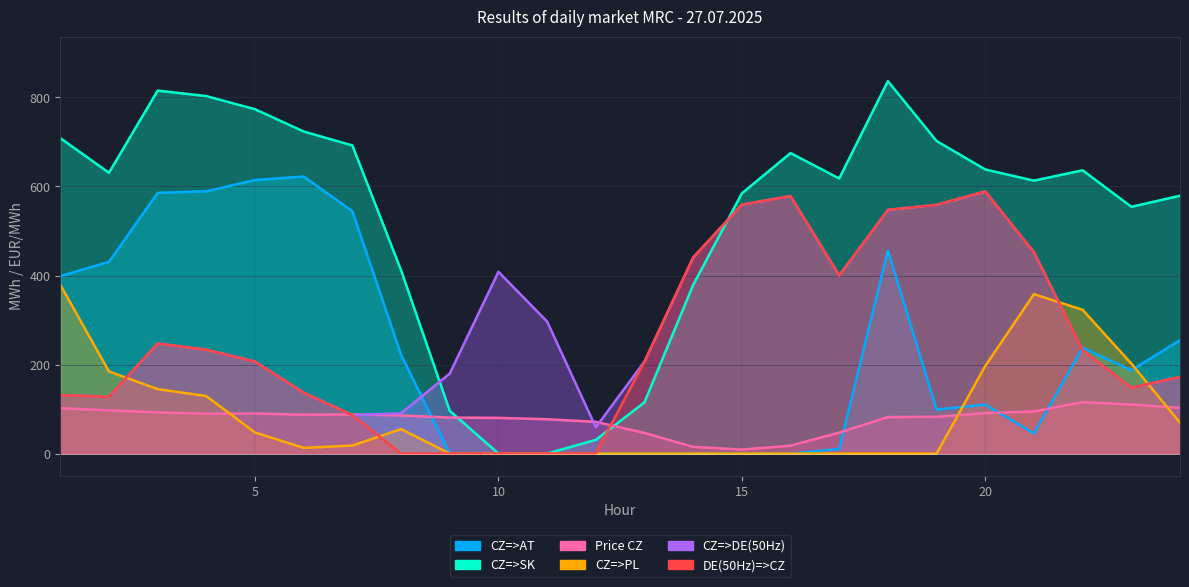

Reading right to left, extract all data points from this chart.

CZ=>AT: 254.8	187.1	237.8	45.3	110.0	98.9	456.3	10.2	0.0	0.0	0.0	0.0	0.0	0.0	0.0	0.0	222.0	544.5	622.5	614.6	589.3	585.7	430.7	398.7
CZ=>SK: 579.2	554.4	636.4	613.2	638.2	702.2	836.7	618.0	675.1	584.5	378.8	115.1	30.7	0.0	0.0	96.1	411.9	692.2	723.5	773.6	803.1	815.5	630.8	708.8
Price CZ: 102.6	110.0	115.5	94.6	90.8	82.6	81.9	47.1	17.7	8.8	15.0	46.2	71.2	77.1	80.1	80.8	85.6	87.9	87.2	90.1	89.4	92.5	97.0	102.0
CZ=>PL: 69.2	202.2	322.9	358.1	196.7	0.0	0.0	0.0	0.0	0.0	0.0	0.0	0.0	0.0	0.0	0.0	54.9	18.0	12.7	47.3	129.1	144.8	184.5	379.2
CZ=>DE(50Hz): 171.9	148.0	232.0	452.4	588.9	558.7	547.5	400.1	578.5	559.2	440.5	206.7	59.0	296.6	408.3	179.8	90.4	86.5	136.8	206.6	233.2	247.3	127.9	131.1
DE(50Hz)=>CZ: 171.9	148.0	232.1	452.4	588.9	558.8	547.6	400.1	578.5	559.2	440.5	206.7	0.0	0.0	0.0	0.0	0.0	86.5	136.9	206.6	233.3	247.3	127.8	131.2